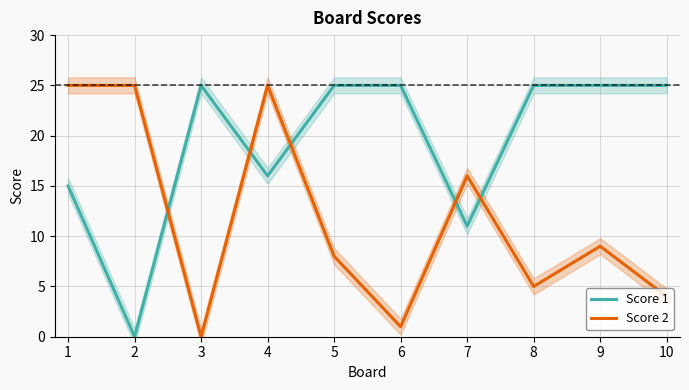

What is the highest value of the Score 1 series?

25